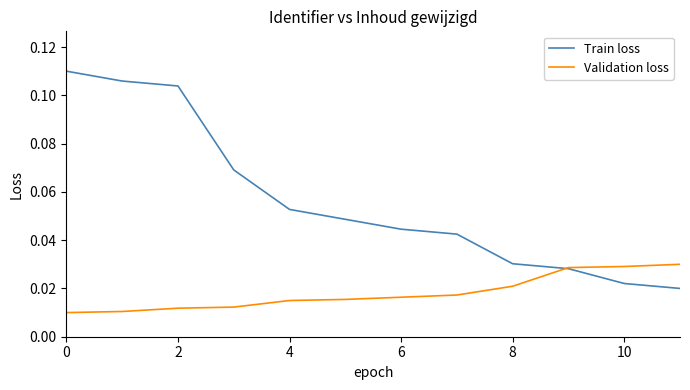

List the series in order of their overall mean, lowest first.

Validation loss, Train loss